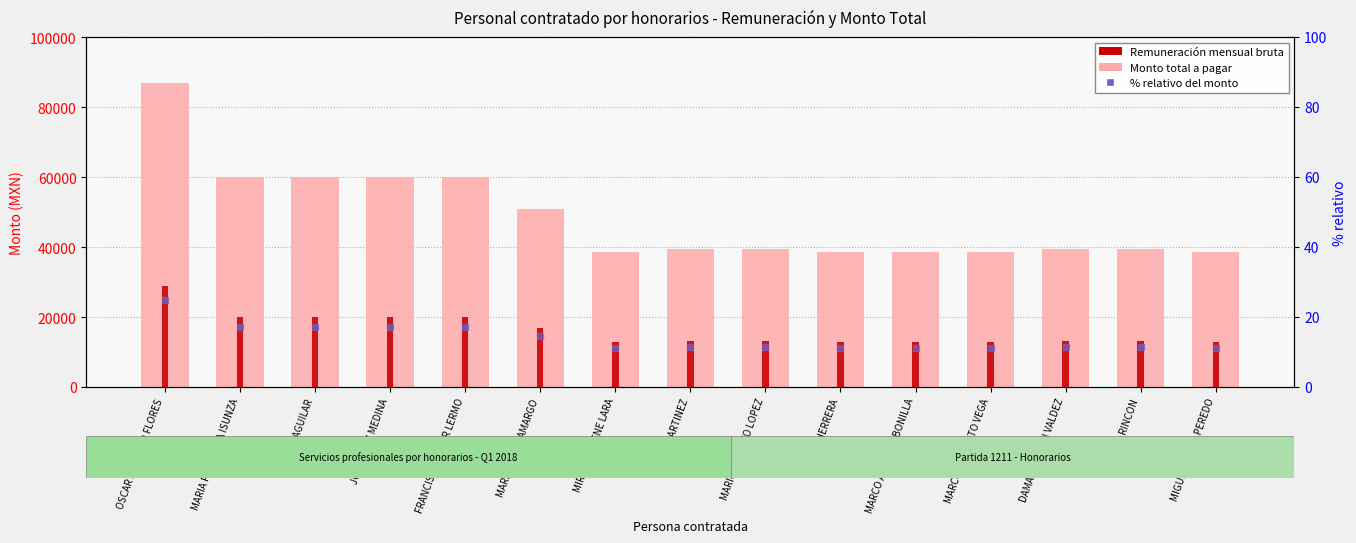

Reading left to right, what are all the values shown in this chart?

Monto total a pagar: 87000	60000	60000	60000	60000	51000	38553	39642	39642	38553	38553	38553	39576	39642	38553
Remuneración mensual bruta: 29000	20000	20000	20000	20000	17000	12851	13214	13214	12851	12851	12851	13192	13214	12851